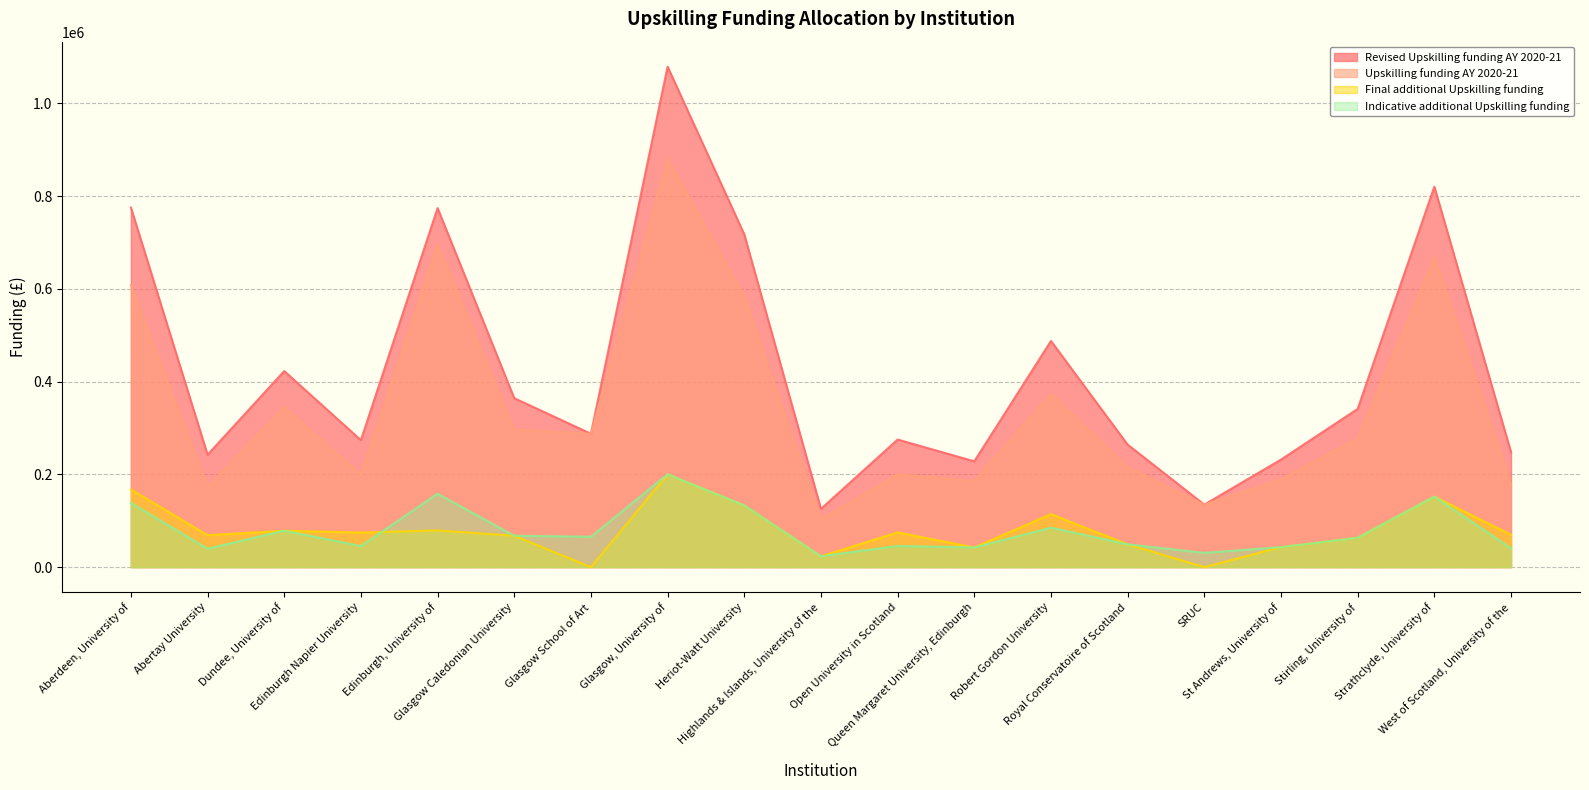

True or false: Upskilling funding AY 2020-21 has more than 1 interior local peaks.

True